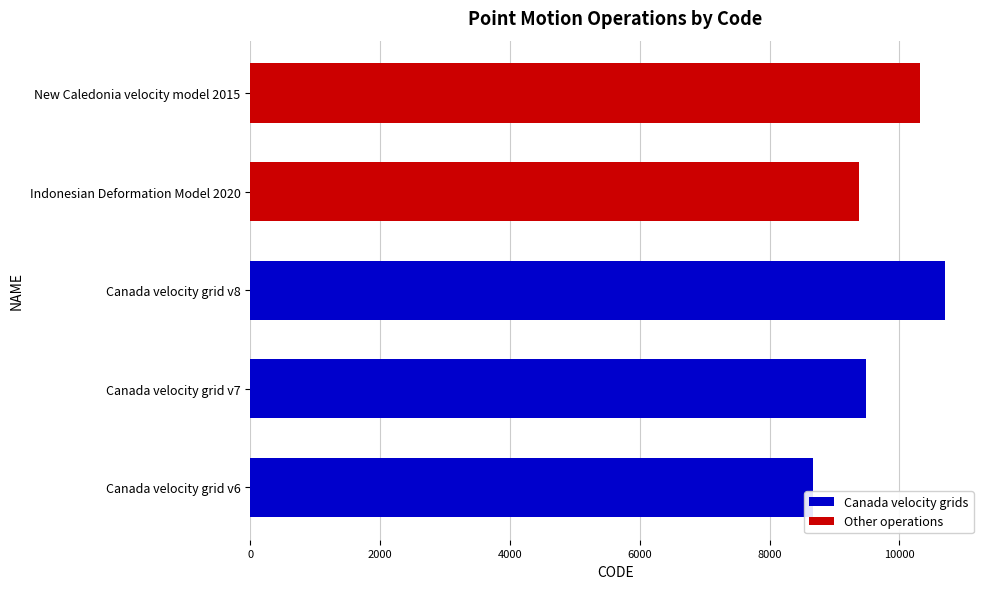

Where is Canada velocity grids nearest to the value 9691?

Canada velocity grid v7